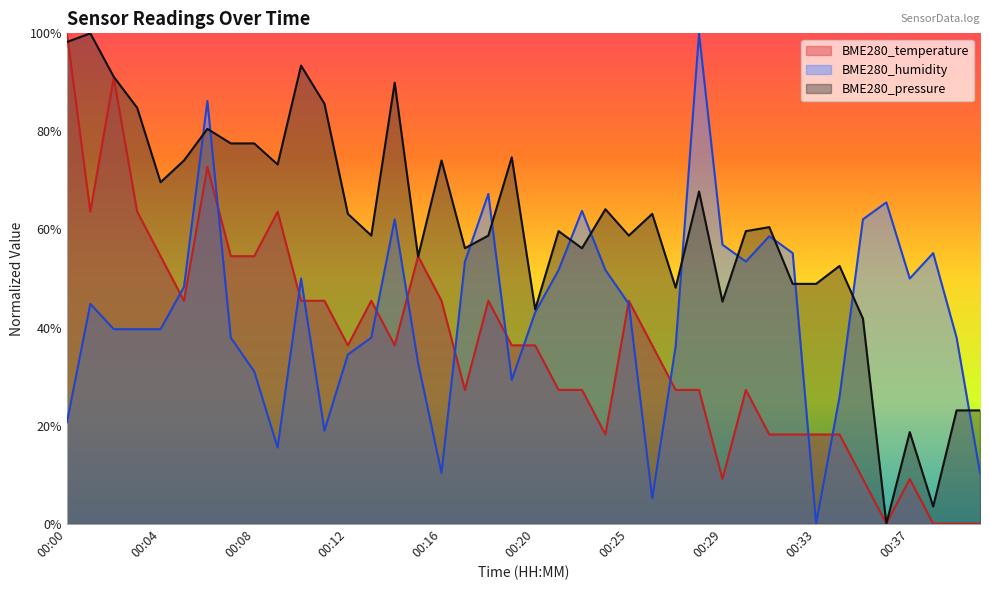

What is the sum of all BME280_temperature values?

1454.5